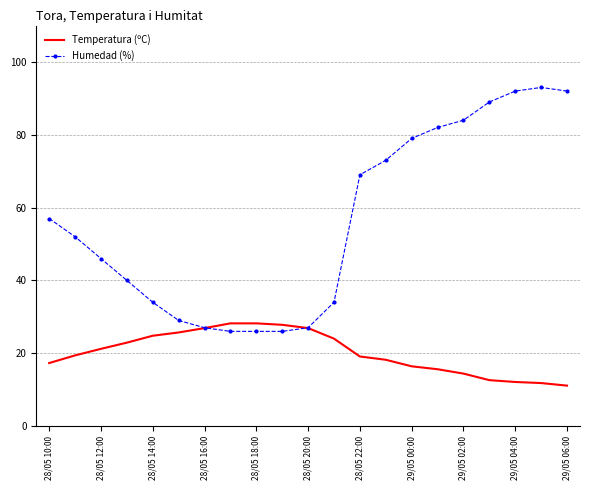

What is the minimum value for Humedad (%)?

26.0